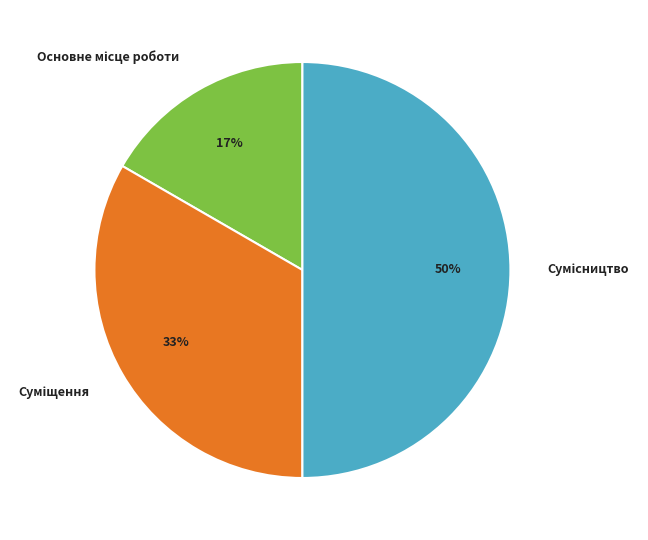

To the nearest percent, what is the difference between the largest and smallest slice percentages?

33%